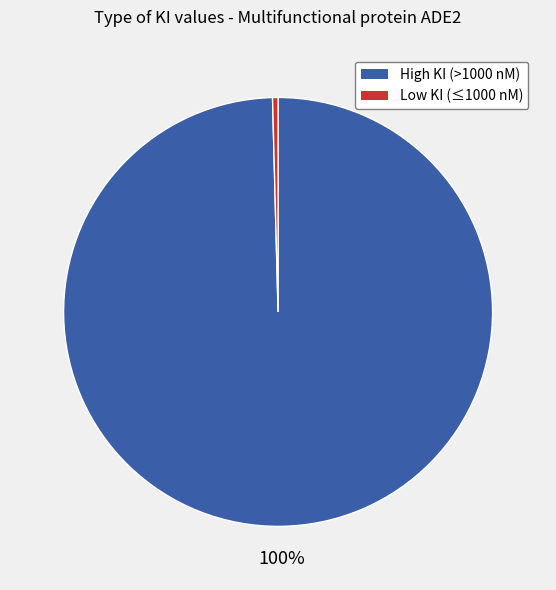

What percentage is the High KI (>1000 nM) slice, to the nearest percent?

100%